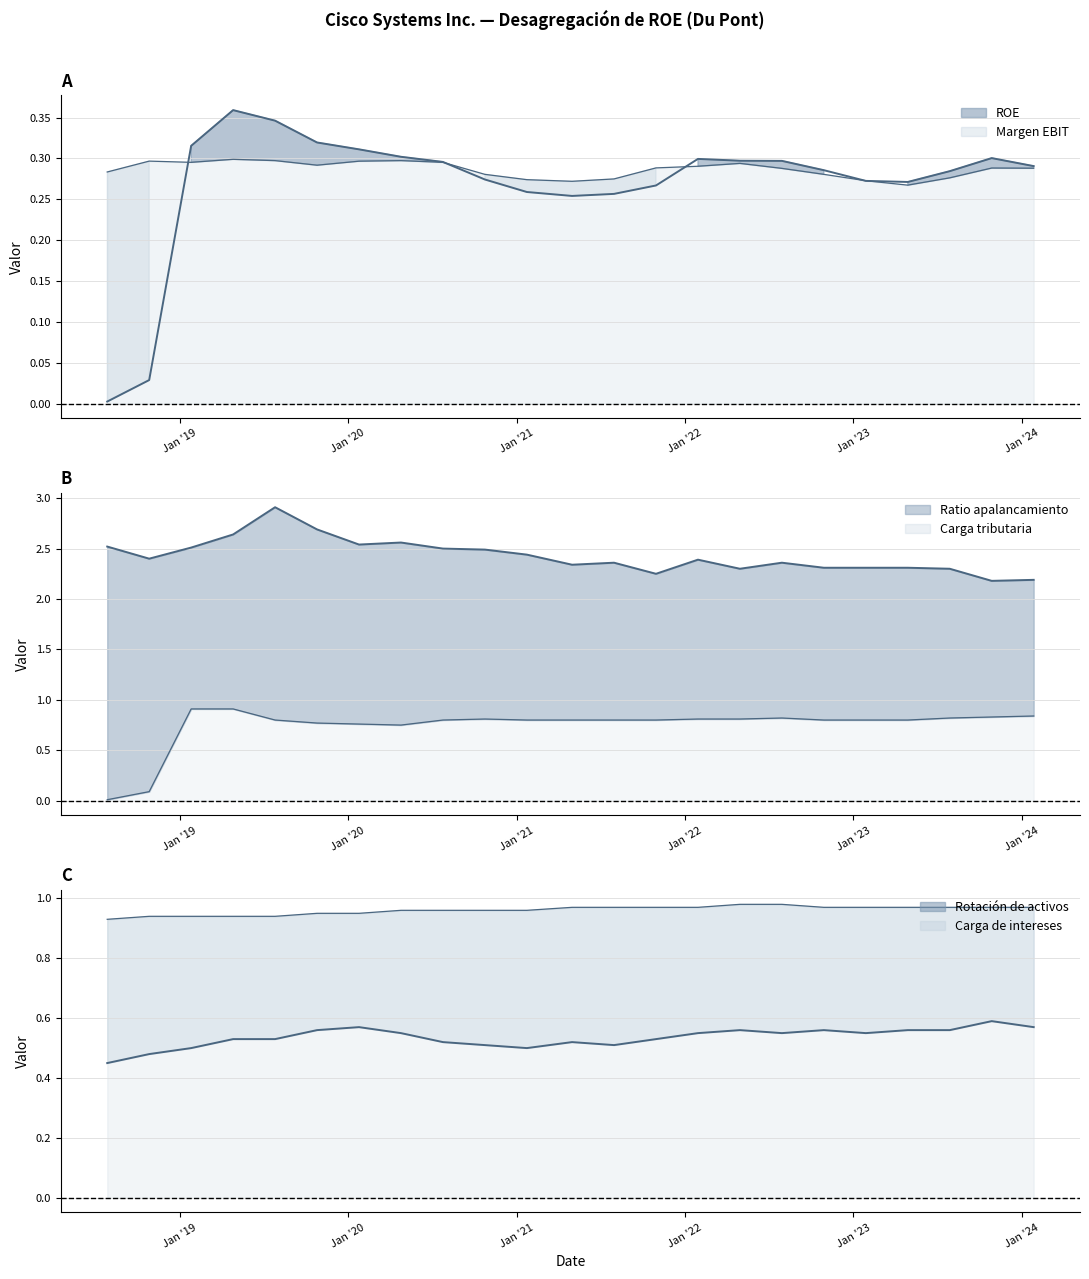

Which series has the largest total across all categories?

Ratio apalancamiento